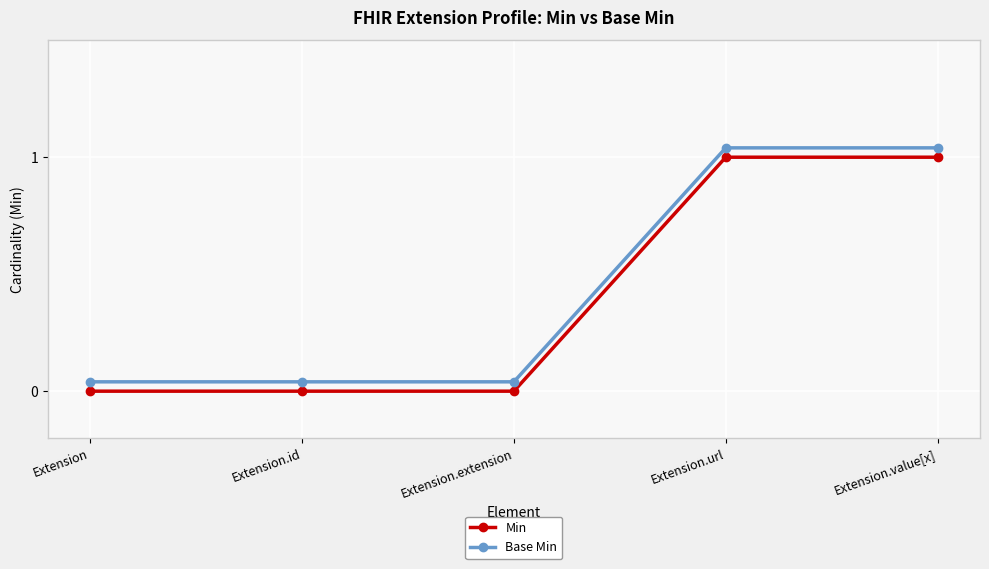

What is the label of the 1st point from the right?

Extension.value[x]